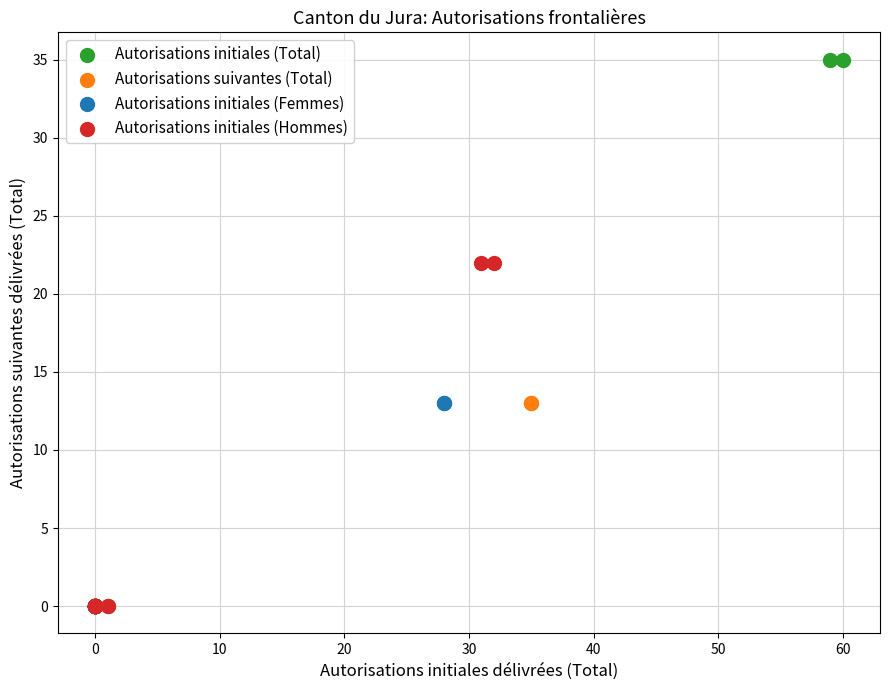

Which series has the largest Y range (max minus min)?

Autorisations initiales (Total)